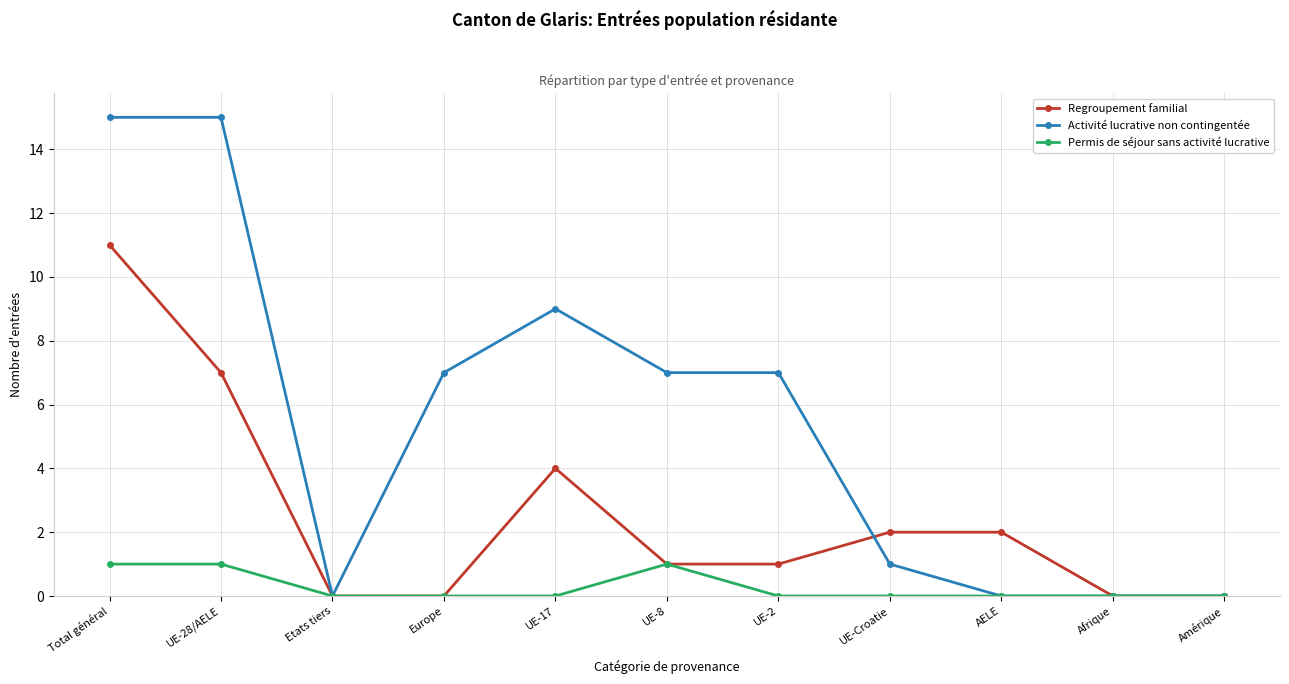

Where is the first local maximum for Regroupement familial?

UE-17